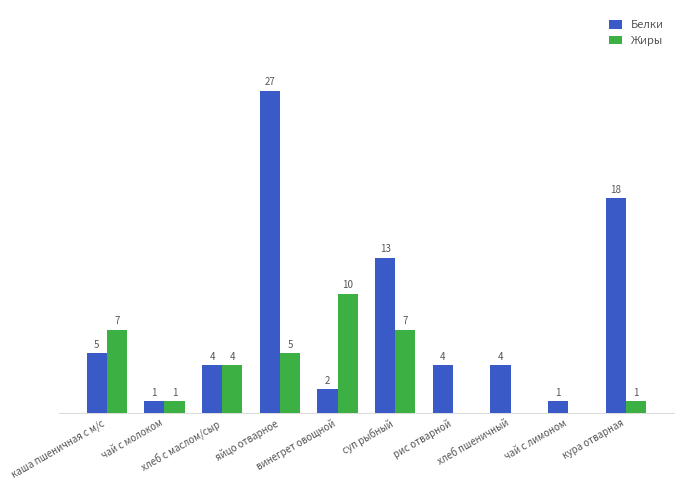

Which series has the largest total across all categories?

Белки